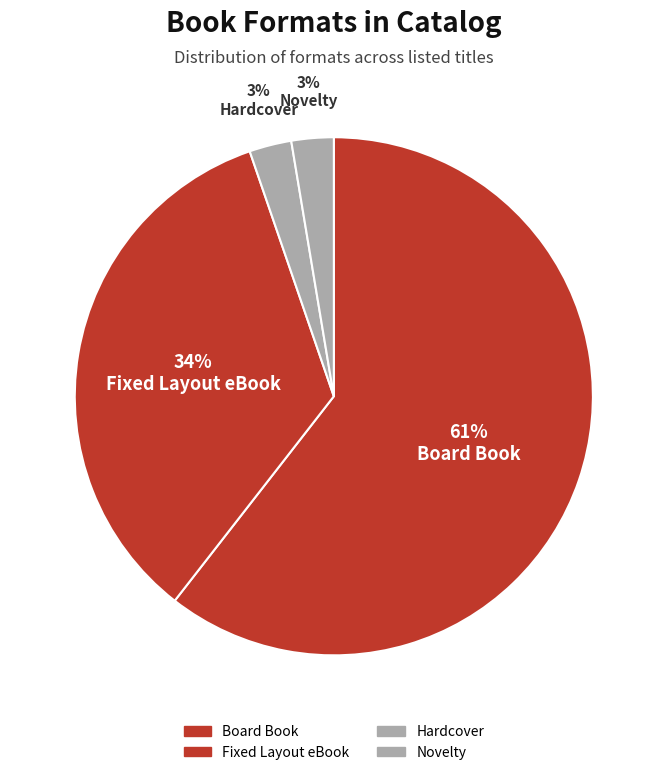

What percentage is the Novelty slice, to the nearest percent?

3%